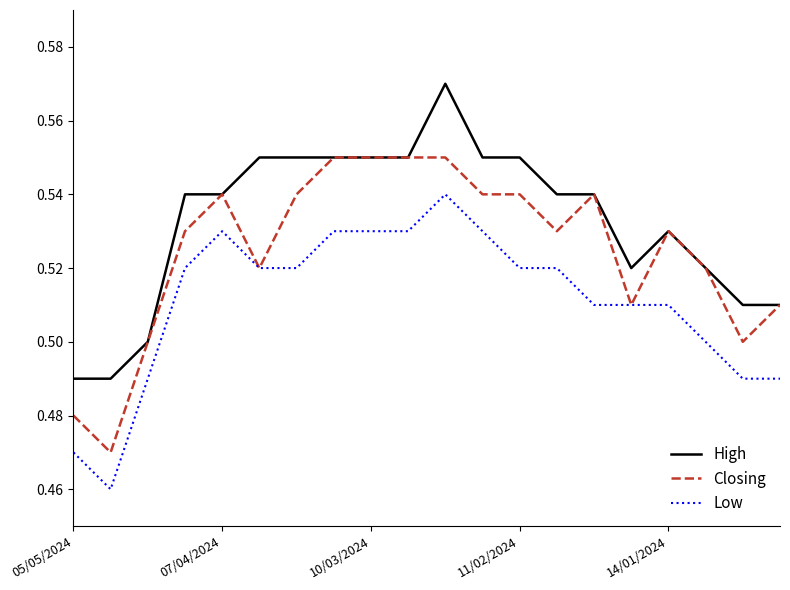

True or false: Low and High intersect in this chart.

False